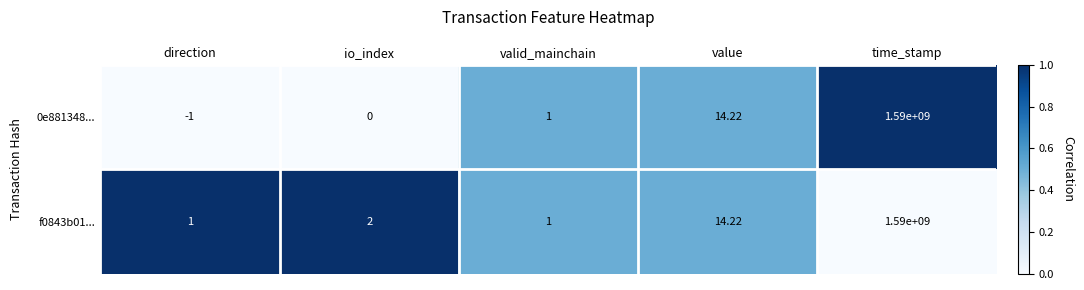

At which label is f0843b01... closest to 795000000?

value